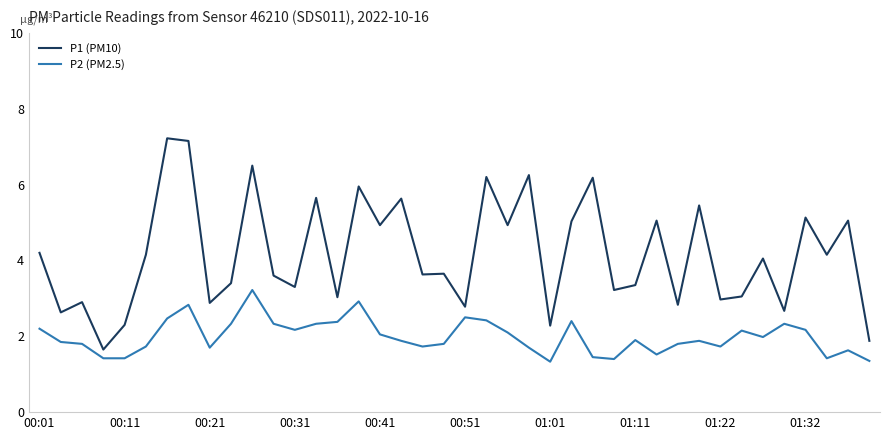

Which series has the largest total across all categories?

P1 (PM10)